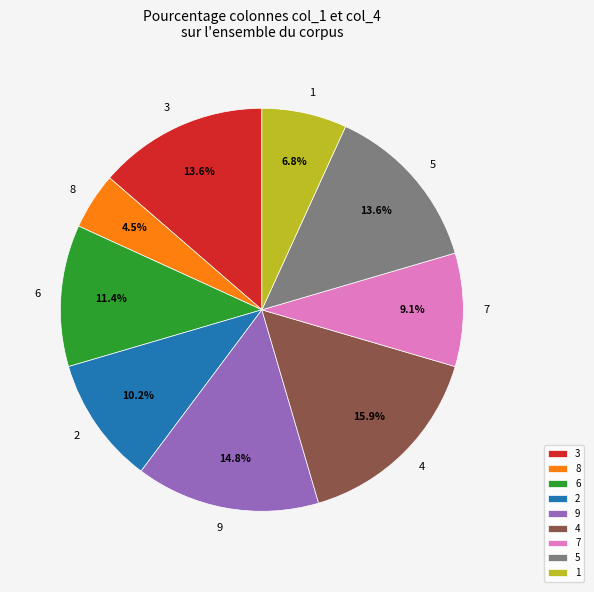

How much of the chart is everything except 7?

90.9%